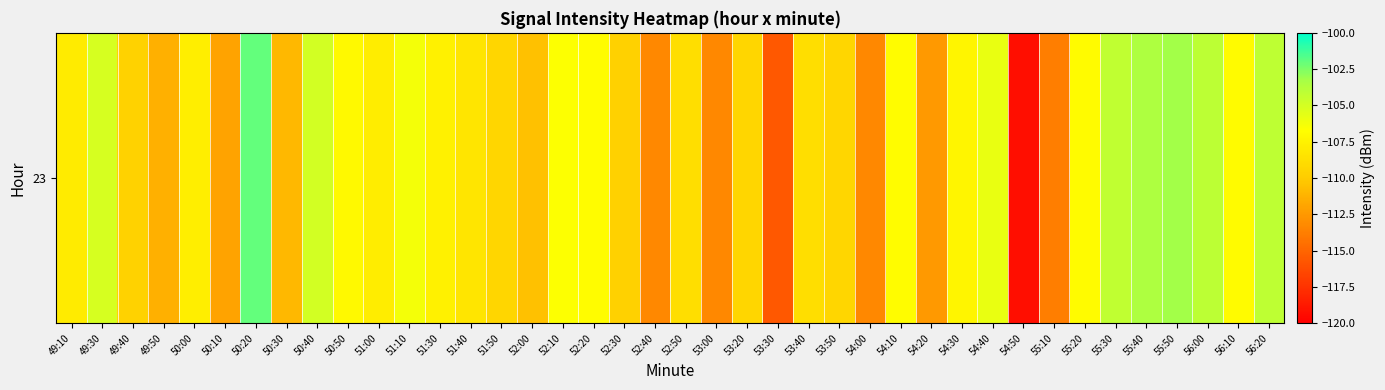

At which label does the data first exceed -107?

49:30